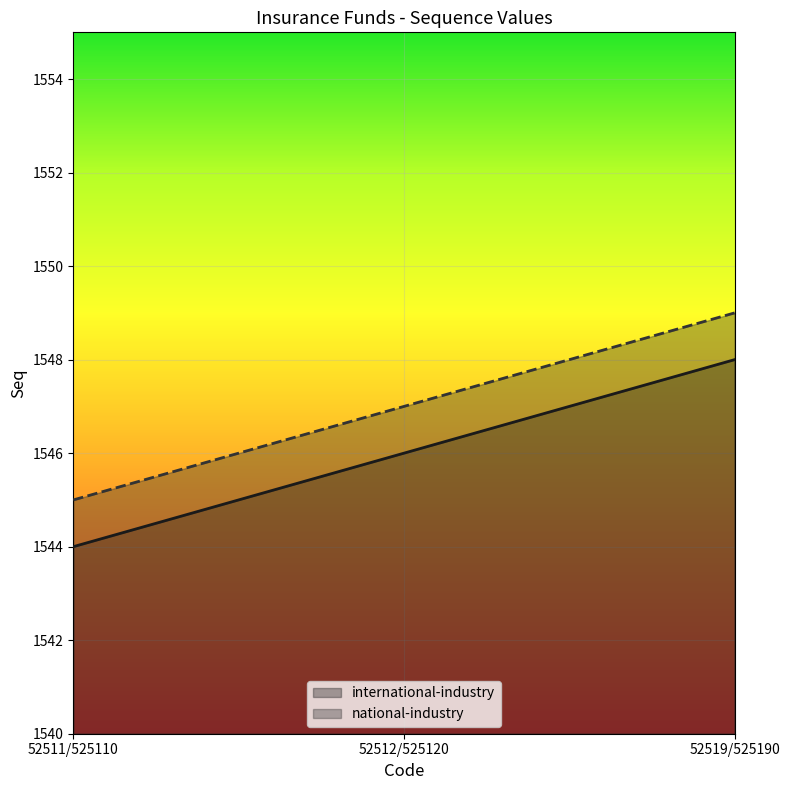

What is the value of the international-industry point at the 2nd from the left?

1546